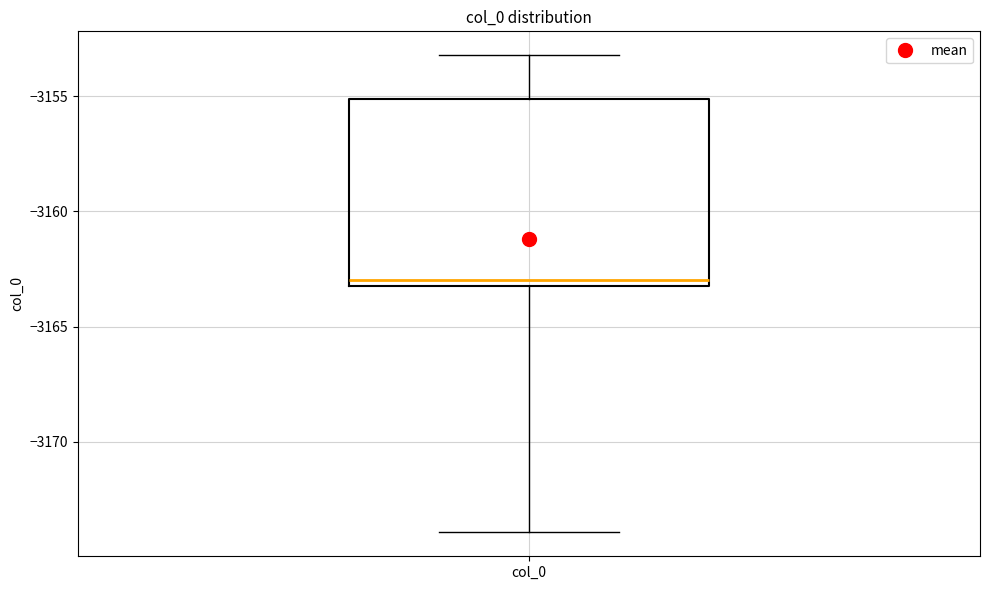

Where is the upper edge of the box for col_0 on the y-axis? The values are not printed on the chart, so give them approximately, as read against the axis.

-3155.0